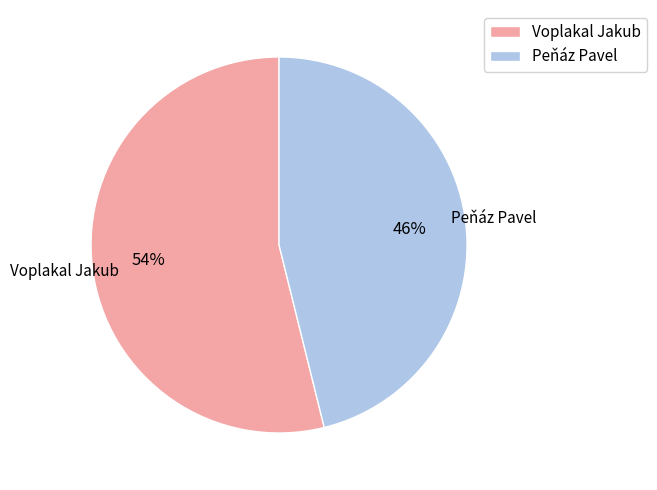

Between Peňáz Pavel and Voplakal Jakub, which is larger?

Voplakal Jakub